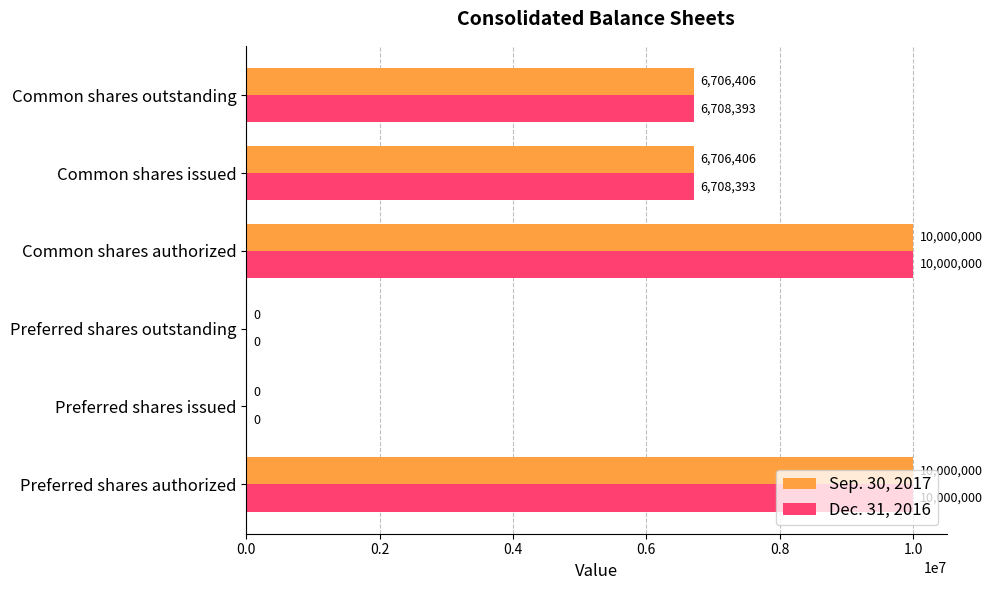

Between Preferred shares issued and Common shares issued, which series saw the biggest shift?

Dec. 31, 2016